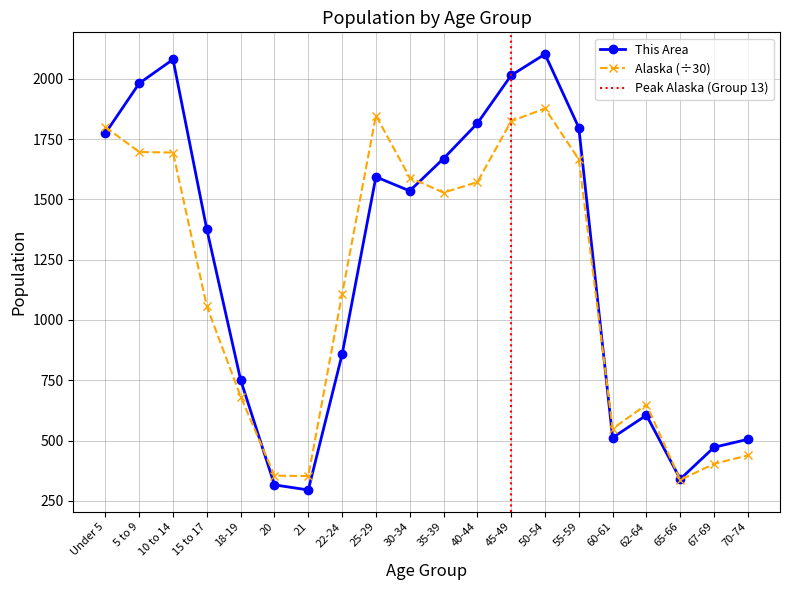

Reading left to right, transcribe all the data shown in this chart.

This Area: Under 5=1774.0	5 to 9=1981.0	10 to 14=2080.0	15 to 17=1375.0	18-19=751.0	20=316.0	21=295.0	22-24=857.0	25-29=1593.0	30-34=1535.0	35-39=1669.0	40-44=1815.0	45-49=2014.0	50-54=2102.0	55-59=1797.0	60-61=512.0	62-64=605.0	65-66=340.0	67-69=472.0	70-74=505.0
Alaska: Under 5=1799.9	5 to 9=1696.2	10 to 14=1693.9	15 to 17=1056.0	18-19=682.1	20=354.3	21=352.6	22-24=1107.1	25-29=1847.3	30-34=1590.2	35-39=1527.8	40-44=1571.4	45-49=1824.2	50-54=1876.7	55-59=1665.7	60-61=549.0	62-64=648.9	65-66=336.8	67-69=403.3	70-74=438.3